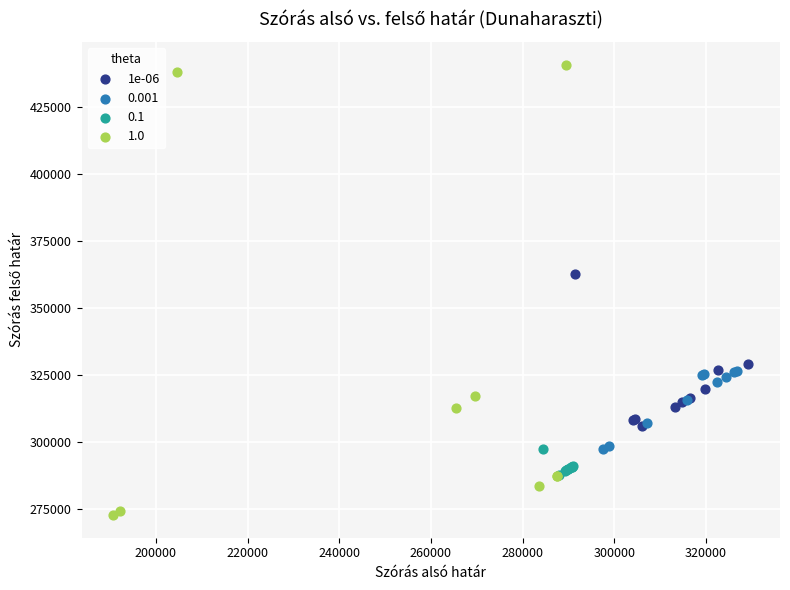

Which series reaches the maximum Y coordinate?

1.0